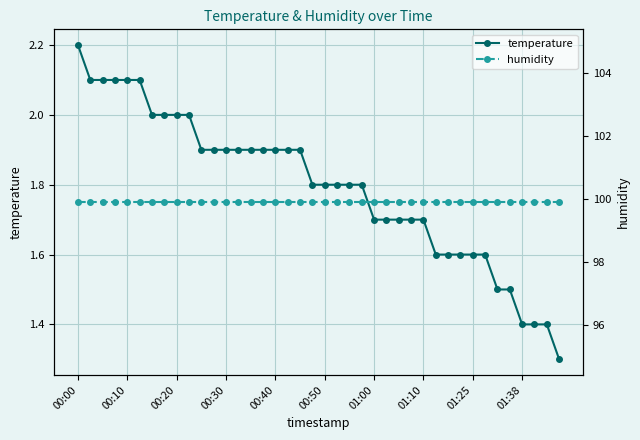

True or false: temperature has a value of 0.4 at 00:20.

False